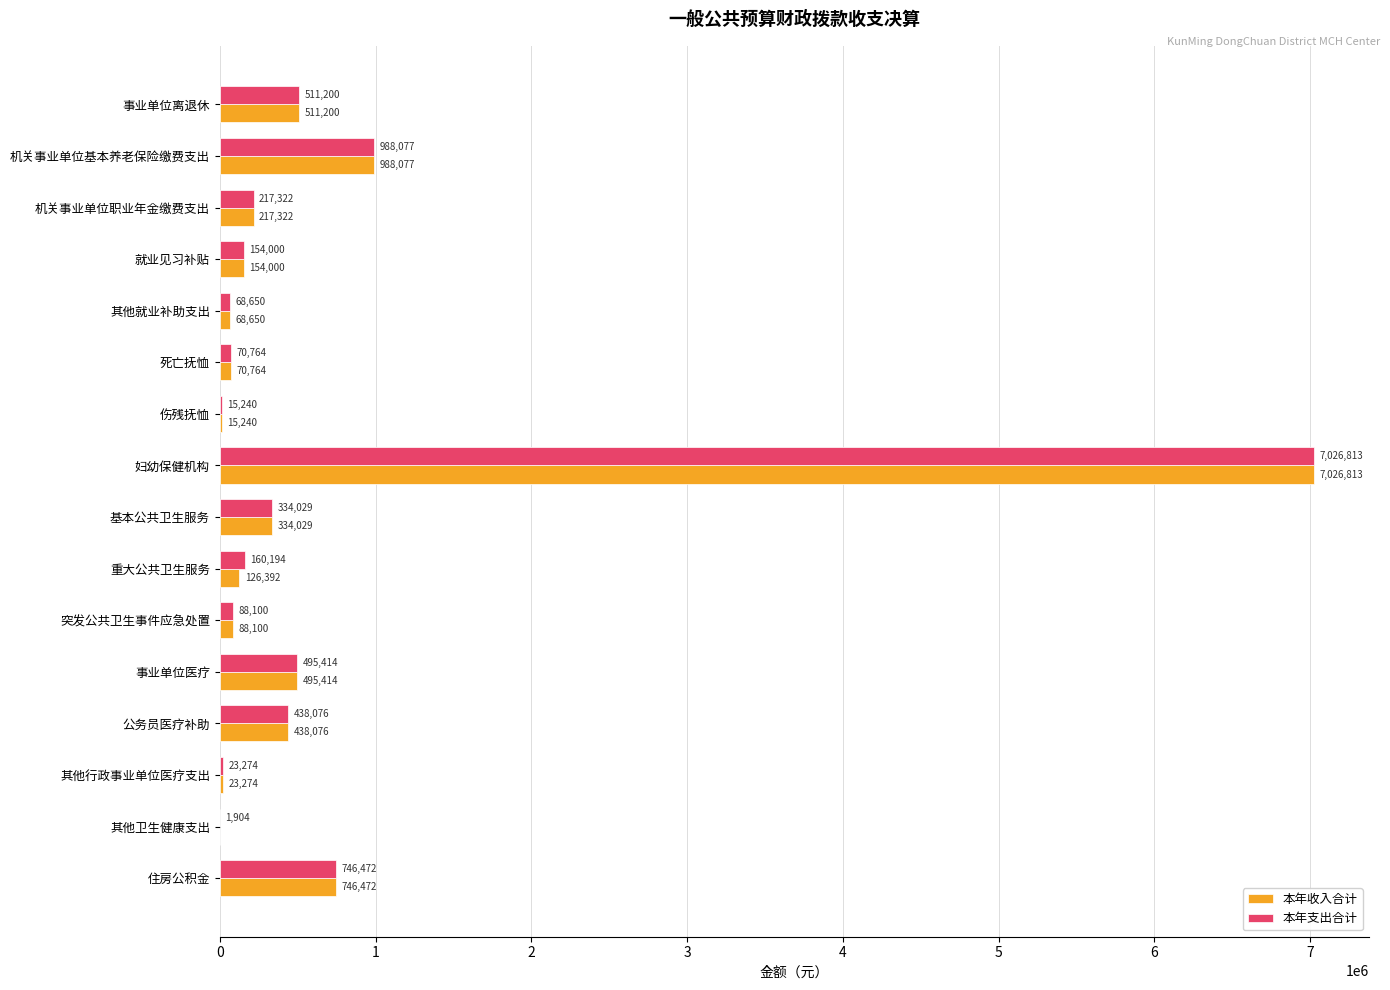

How many distinct data groups are displayed?

2